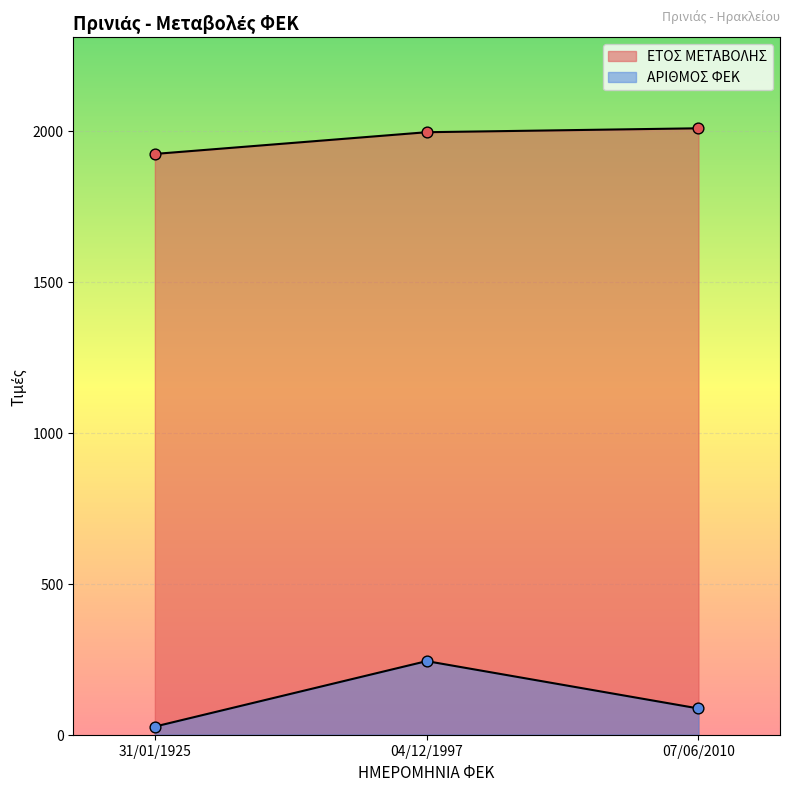

Is the value of ΕΤΟΣ ΜΕΤΑΒΟΛΗΣ at 04/12/1997 greater than the value of ΑΡΙΘΜΟΣ ΦΕΚ at 07/06/2010?

Yes